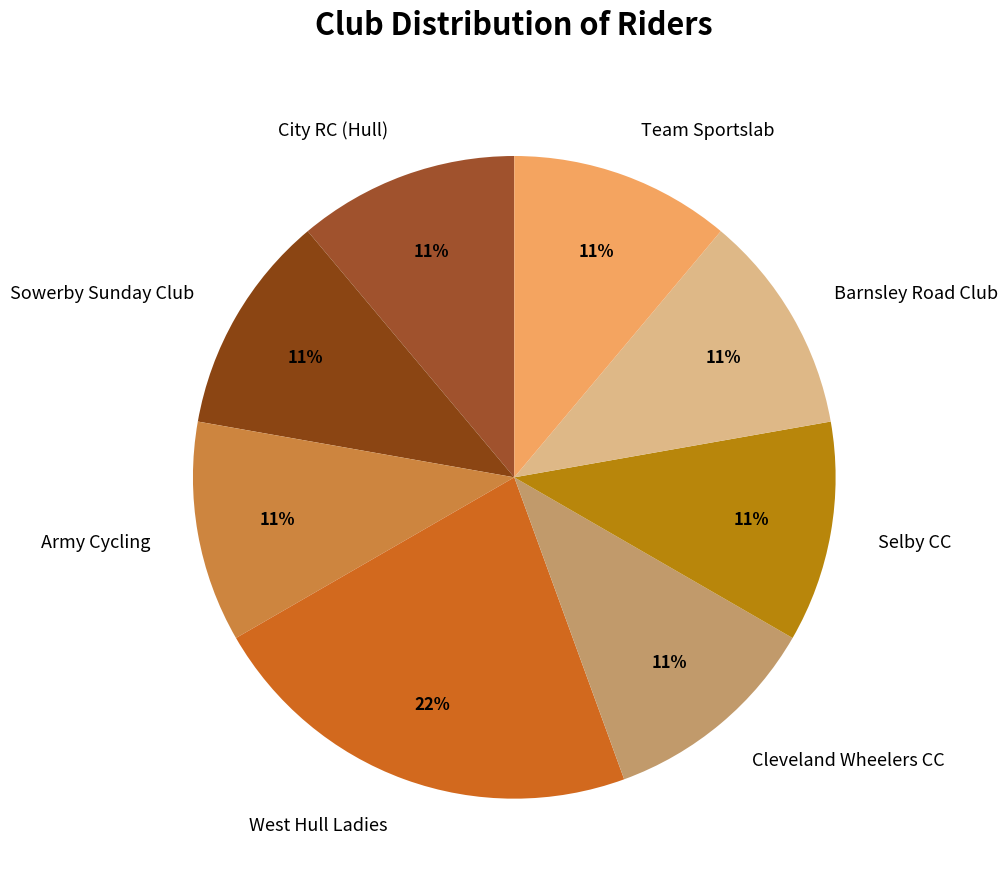

Is the sum of Barnsley Road Club and Sowerby Sunday Club greater than half?

No